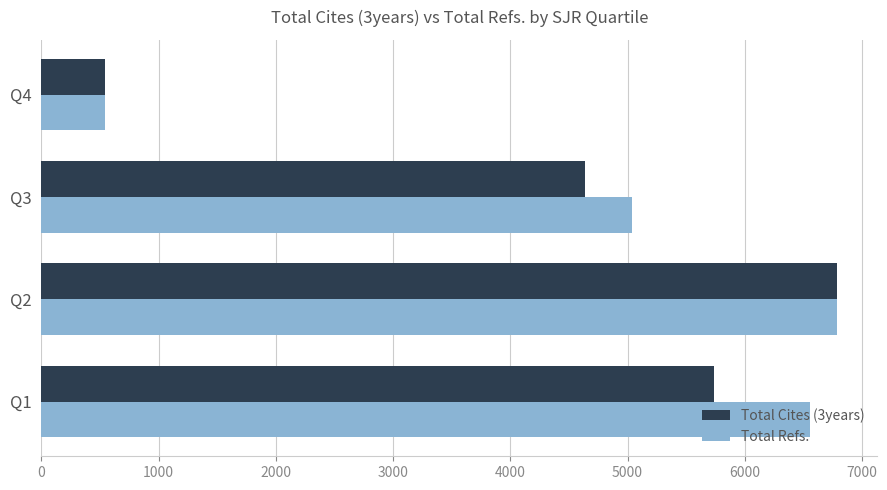

List the series in order of their overall mean, lowest first.

Total Cites (3years), Total Refs.